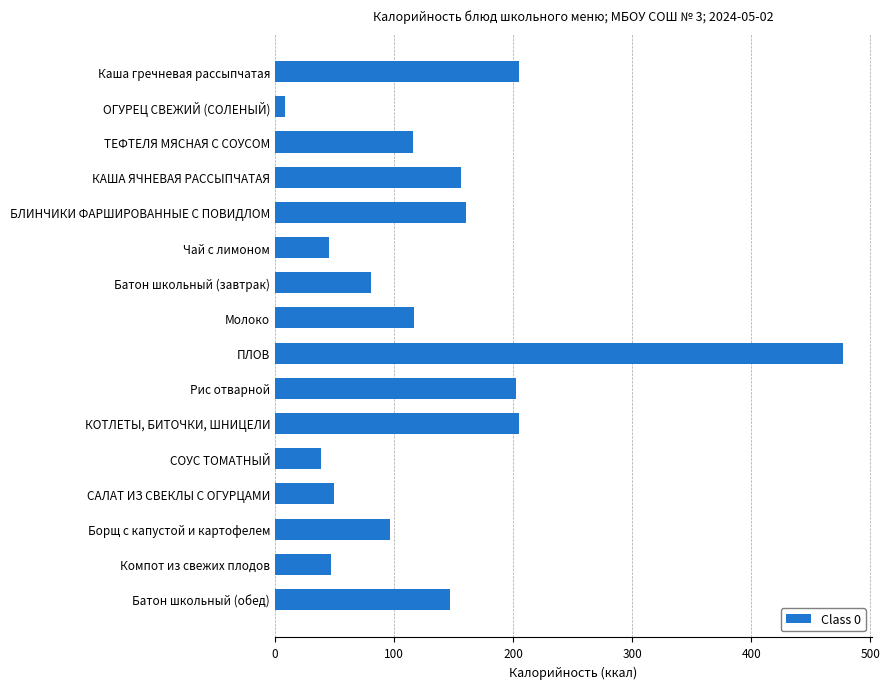

What is the change in value from КАША ЯЧНЕВАЯ РАССЫПЧАТАЯ to КОТЛЕТЫ, БИТОЧКИ, ШНИЦЕЛИ?

+48.7